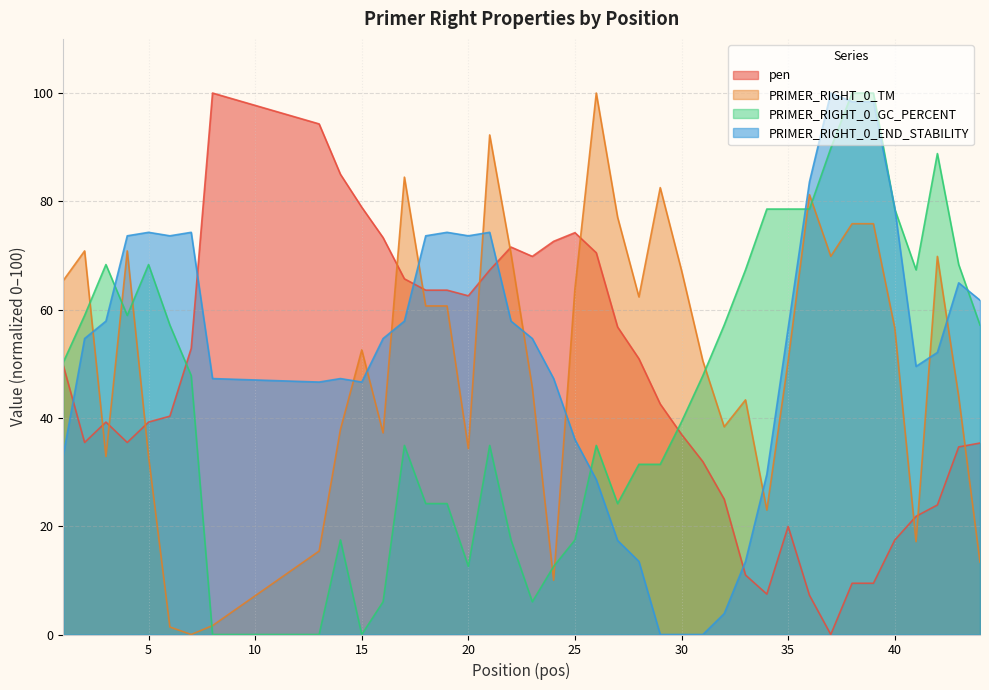

What is the difference between the highest and lowest values at 36?

76.4